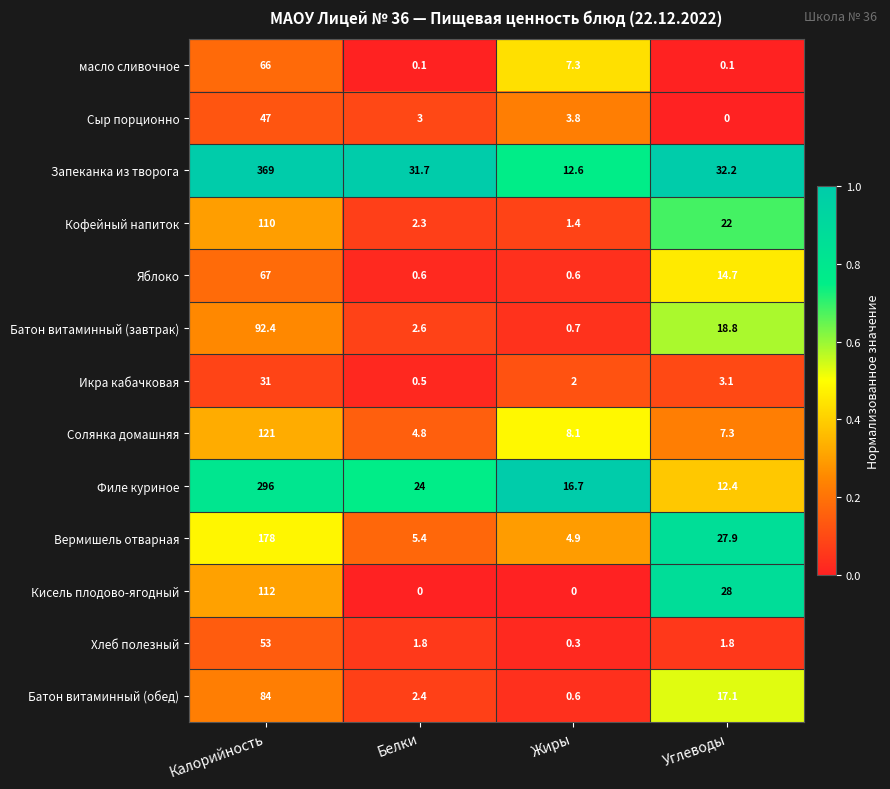

Which series has the widest spread of values?

Запеканка из творога